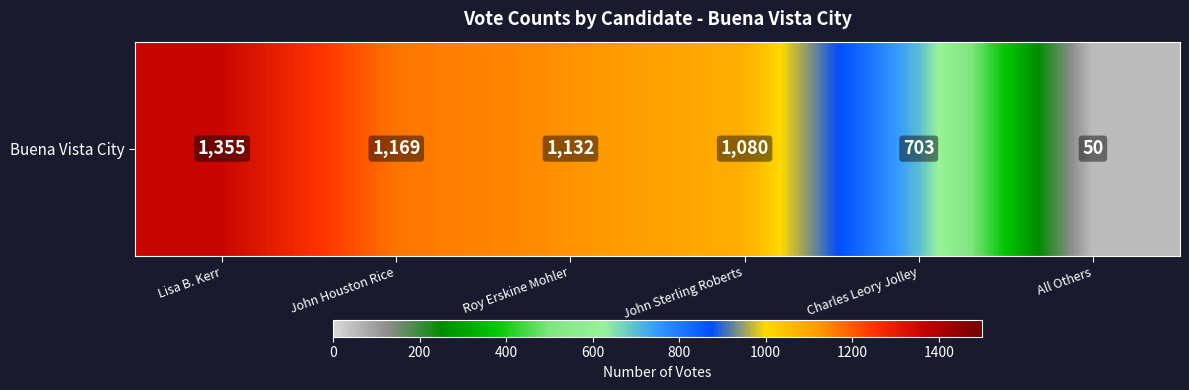

What is the sum of all values?

5489